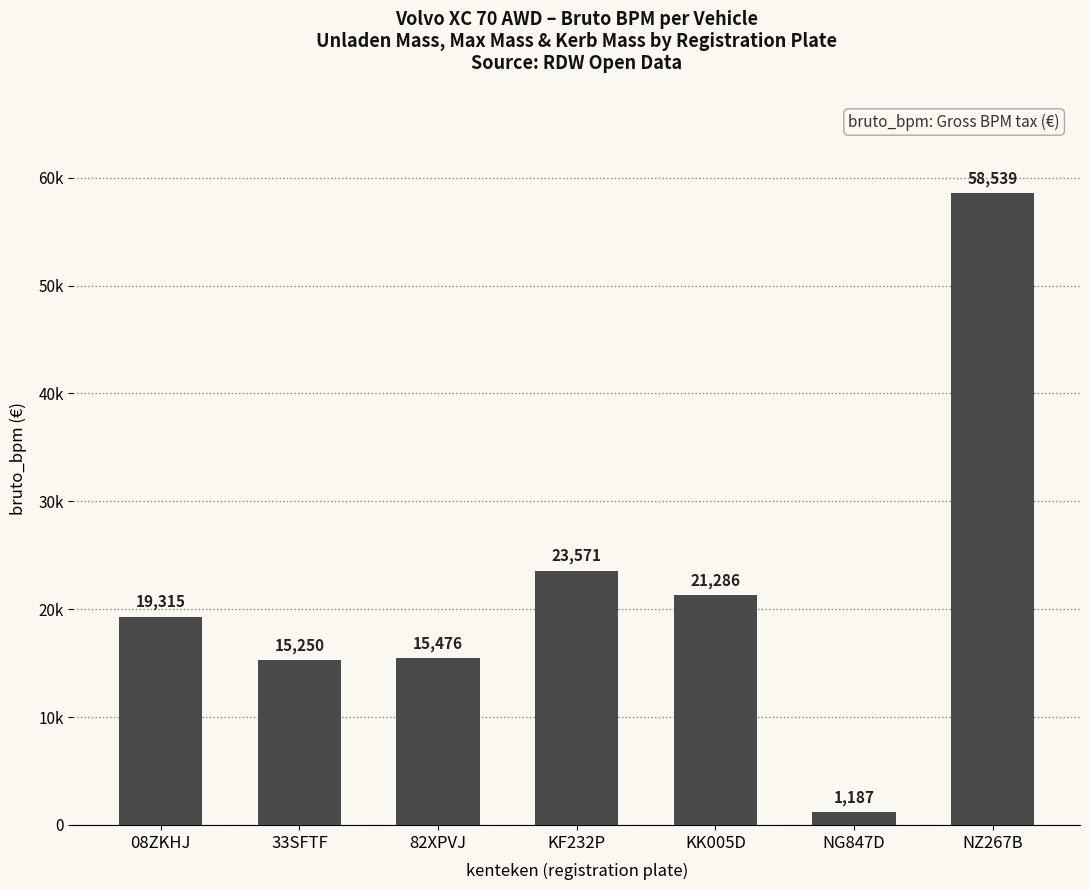

The chart shows a value of 37368 at KK005D. True or false?

False